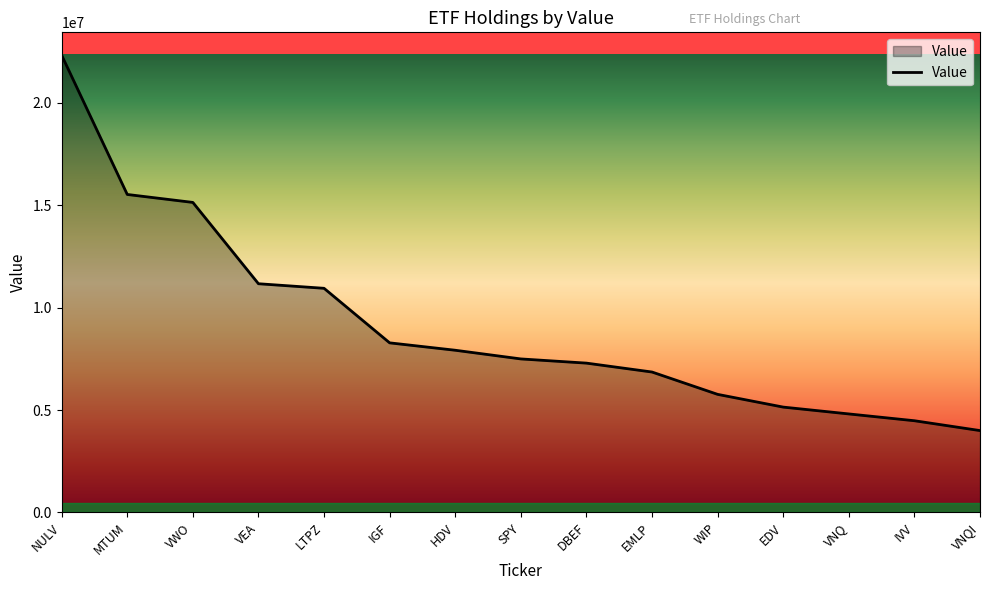

List the labels in order of value, largest first.

NULV, MTUM, VWO, VEA, LTPZ, IGF, HDV, SPY, DBEF, EMLP, WIP, EDV, VNQ, IVV, VNQI